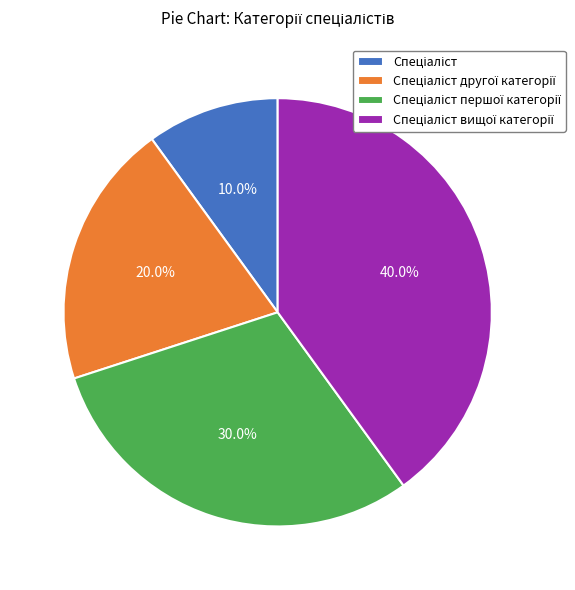

Does any single category account for the majority?

No